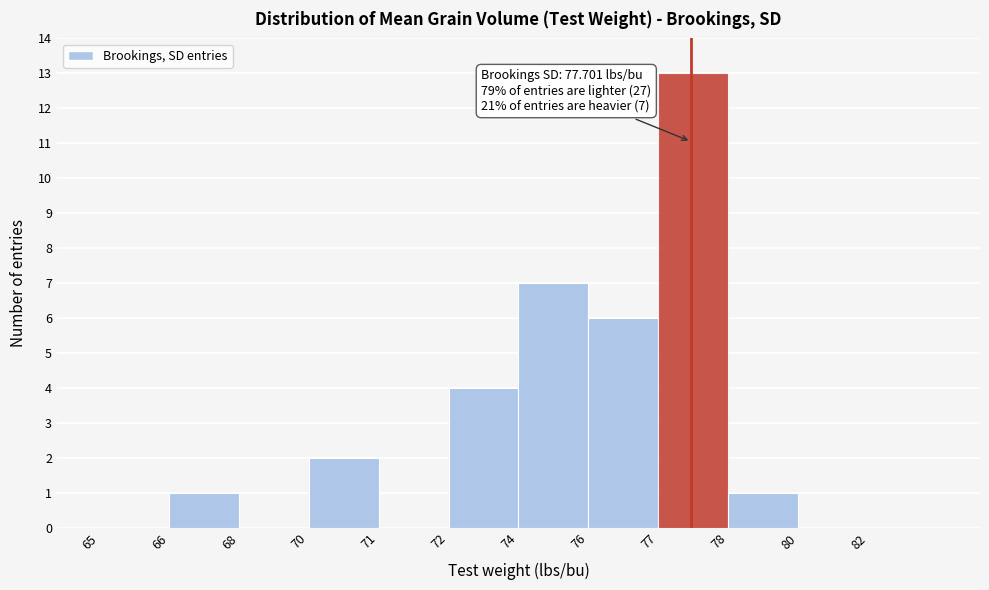

Reading left to right, extract all data points from this chart.

65=0	66=1	68=0	70=2	71=0	72=4	74=7	76=6	77=13	78=1	80=0	82=0